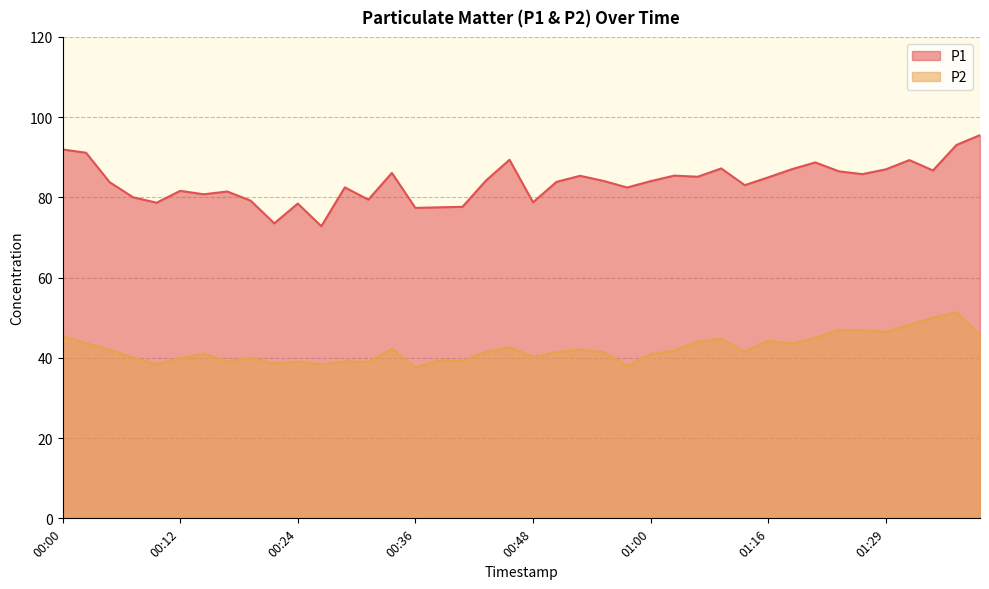

What are all the series names shown in the legend?

P1, P2